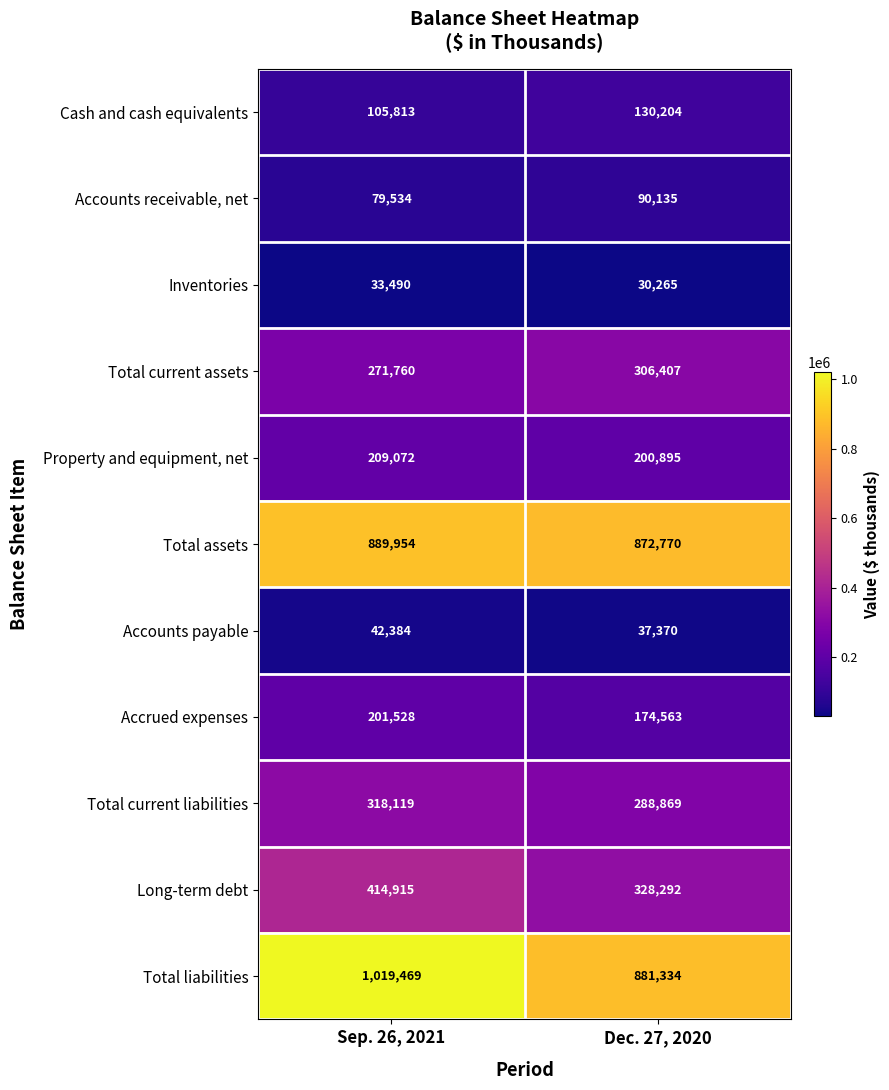

Reading left to right, list all the values displayed in this chart.

Cash and cash equivalents: 105813	130204
Accounts receivable, net: 79534	90135
Inventories: 33490	30265
Total current assets: 271760	306407
Property and equipment, net: 209072	200895
Total assets: 889954	872770
Accounts payable: 42384	37370
Accrued expenses: 201528	174563
Total current liabilities: 318119	288869
Long-term debt: 414915	328292
Total liabilities: 1019469	881334